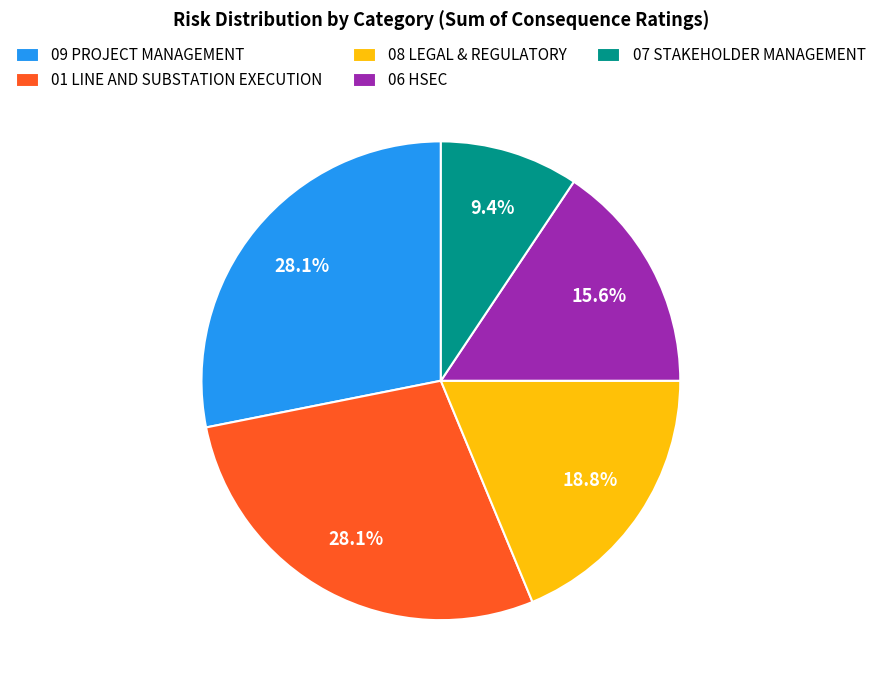

Between 09 PROJECT MANAGEMENT and 06 HSEC, which is larger?

09 PROJECT MANAGEMENT